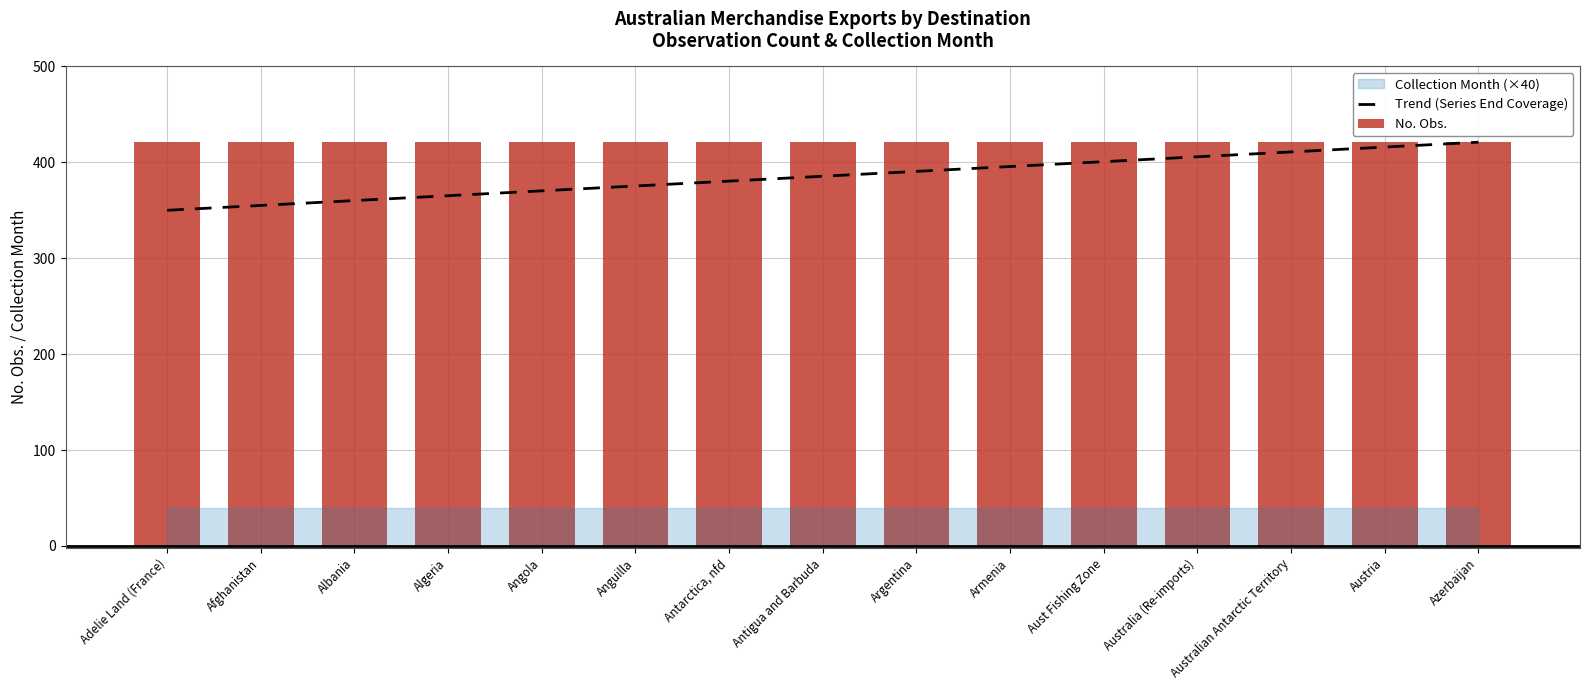

What is the total value across all series at Antarctica, nfd?

801.4